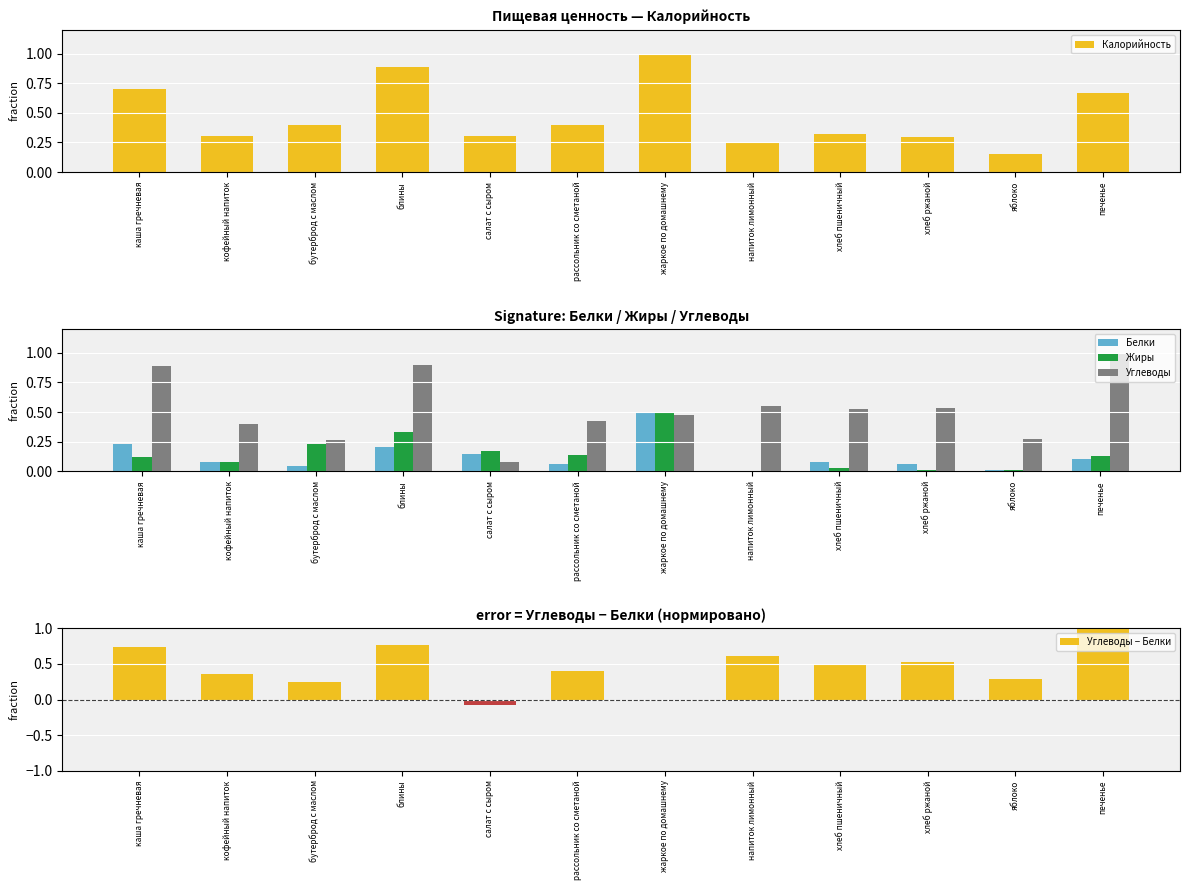

Between кофейный напиток and салат с сыром, which is larger?

салат с сыром